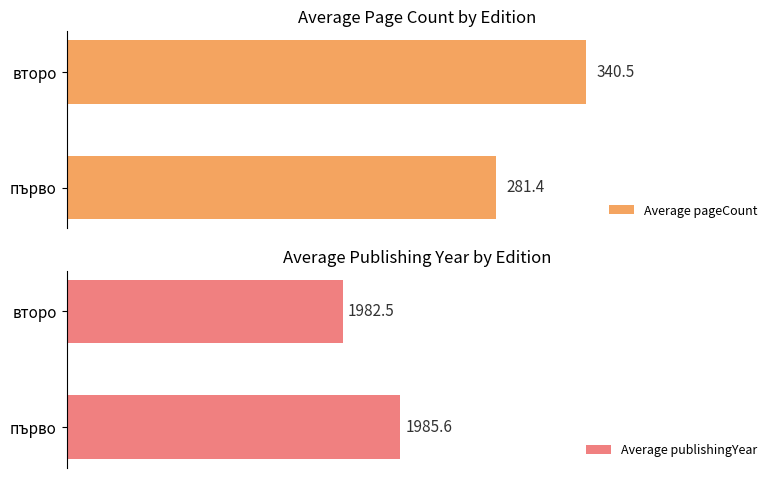

Which series changed the most between първо and второ?

Average pageCount